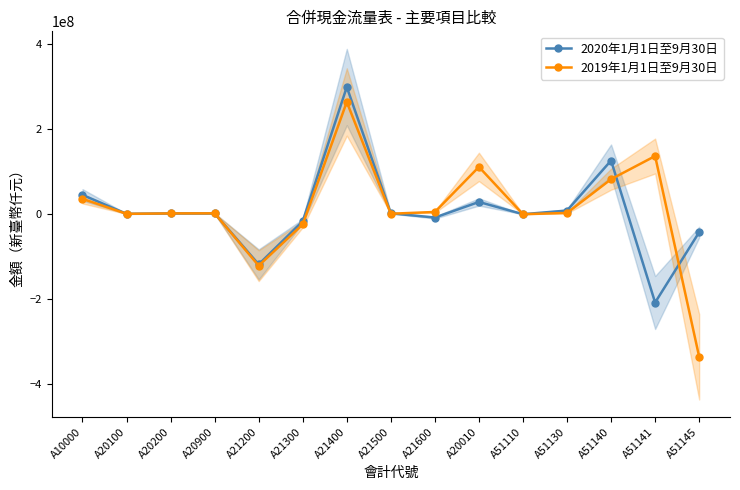

What is the spread (max minus min) of values at A51110?

41320